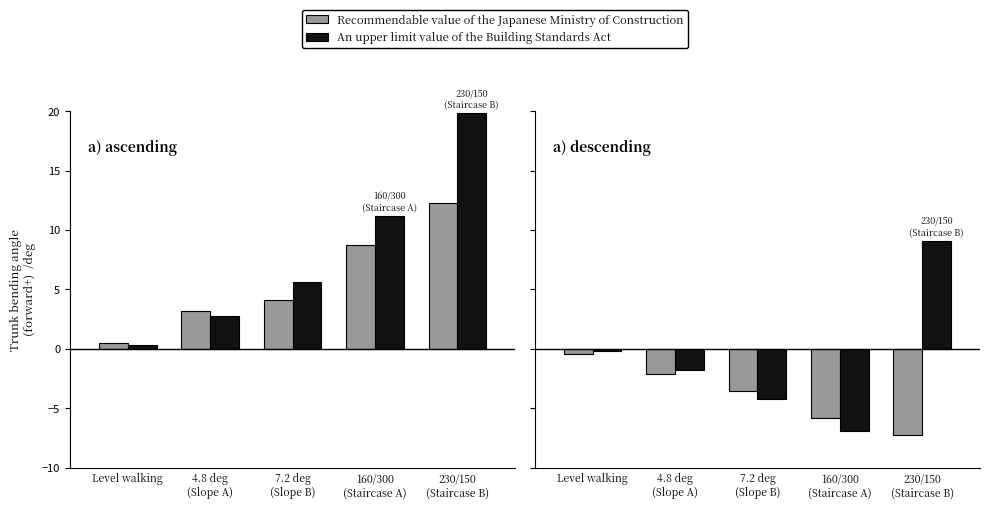

Reading right to left, extract all data points from this chart.

Recommendable value of the Japanese Ministry of Construction: 230/150
(Staircase B)=-7.2	160/300
(Staircase A)=-5.8	7.2 deg
(Slope B)=-3.5	4.8 deg
(Slope A)=-2.1	Level walking=-0.4
An upper limit value of the Building Standards Act: 230/150
(Staircase B)=9.1	160/300
(Staircase A)=-6.9	7.2 deg
(Slope B)=-4.2	4.8 deg
(Slope A)=-1.8	Level walking=-0.2